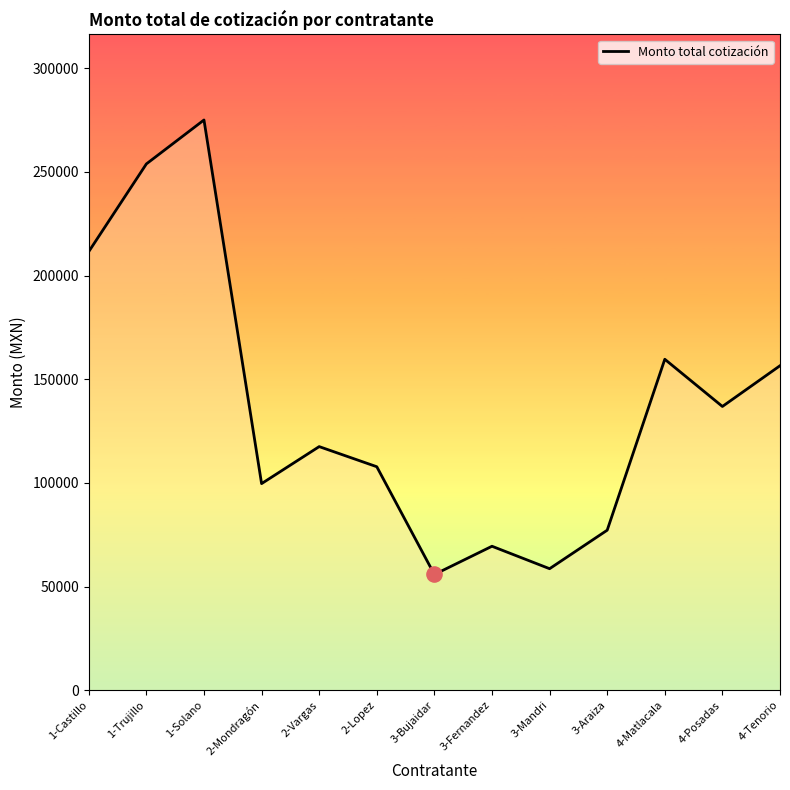

Approximately how many times larger is the value at 3-Bujaidar compared to 4-Tenorio?

0.4